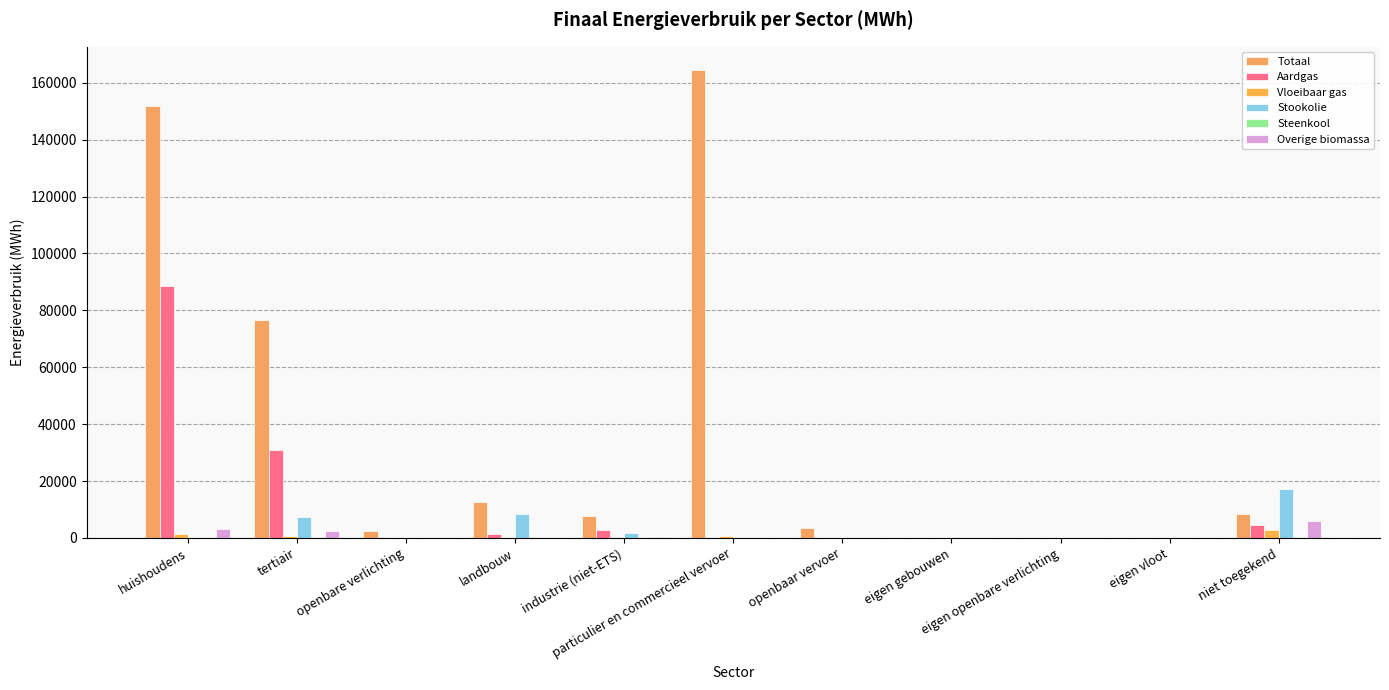

List the labels in order of Overige biomassa value, smallest first.

openbare verlichting, landbouw, particulier en commercieel vervoer, openbaar vervoer, eigen gebouwen, eigen openbare verlichting, eigen vloot, industrie (niet-ETS), tertiair, huishoudens, niet toegekend